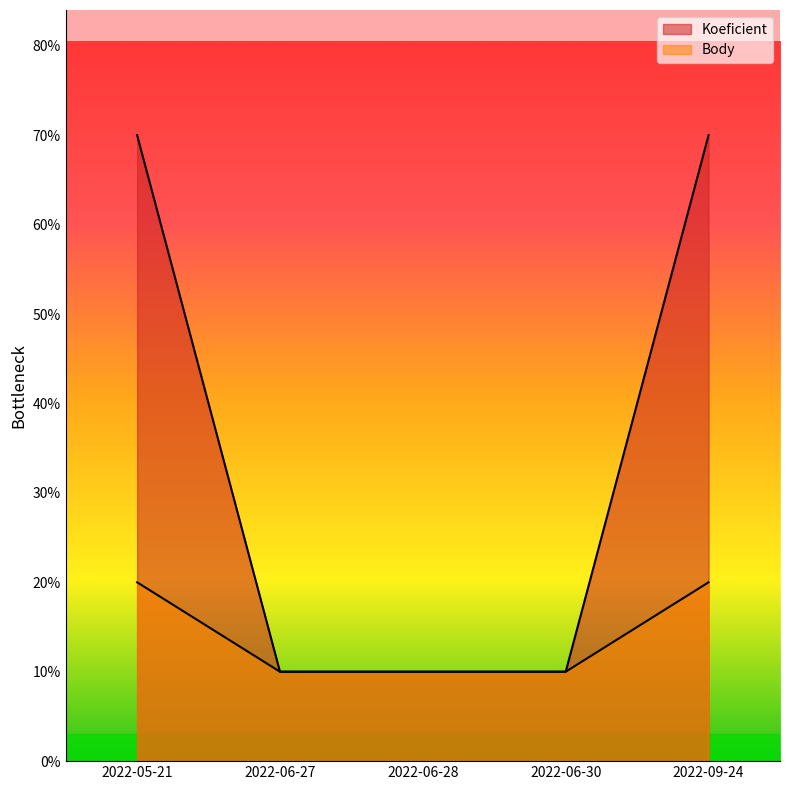

True or false: Koeficient has a value of 7 at 2022-09-24.

True